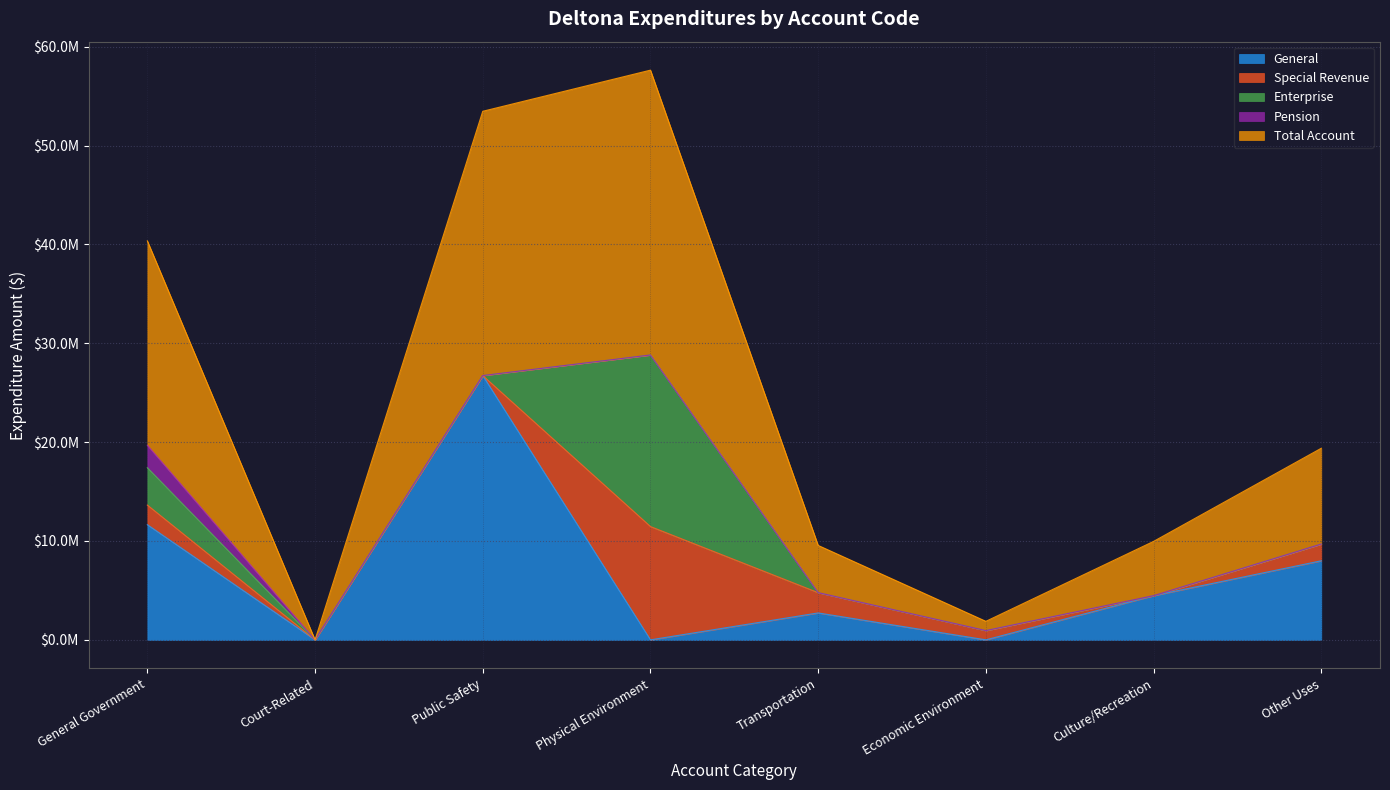

How many General values are between 0 and 11649581?

7